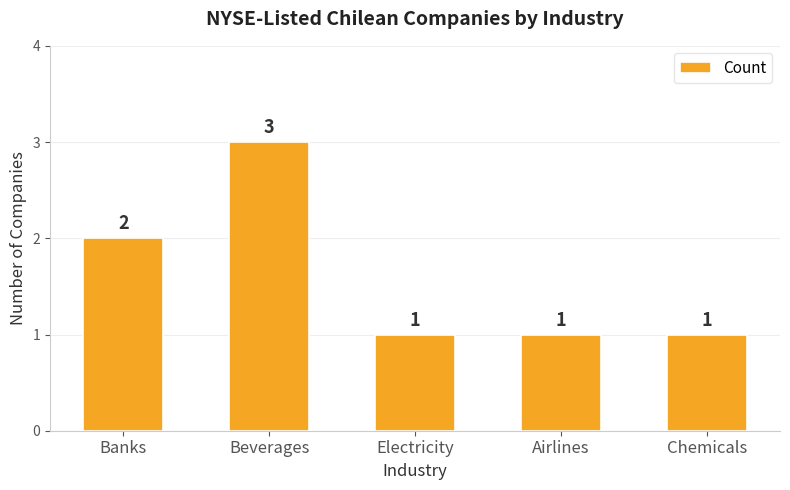

Which has a higher value, Airlines or Banks?

Banks